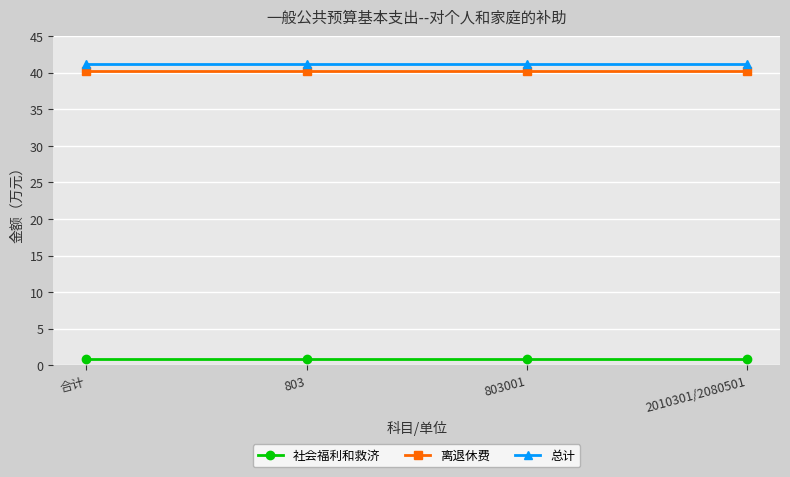

Does the chart display data point markers on the line(s)?

Yes